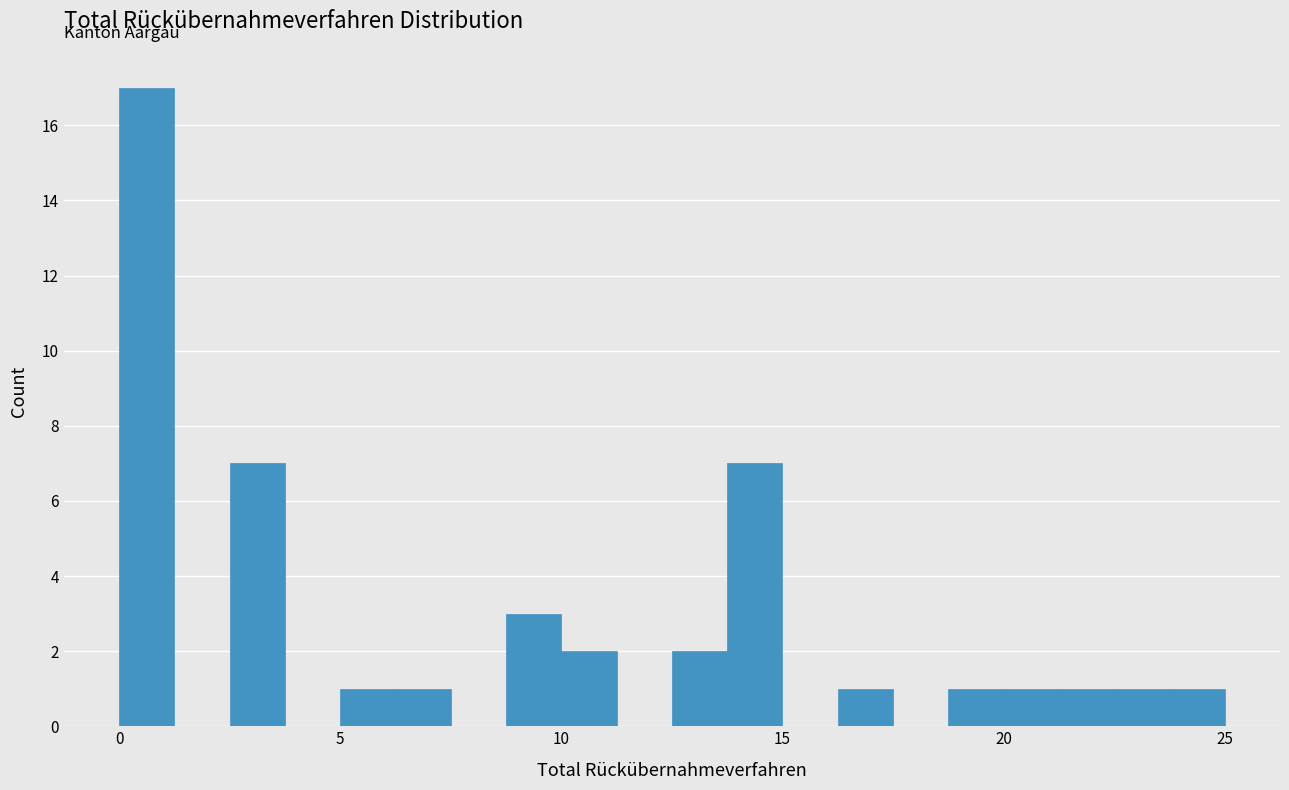

Read against the x-axis, roughly where is the centre of the tallest bar?

0.5